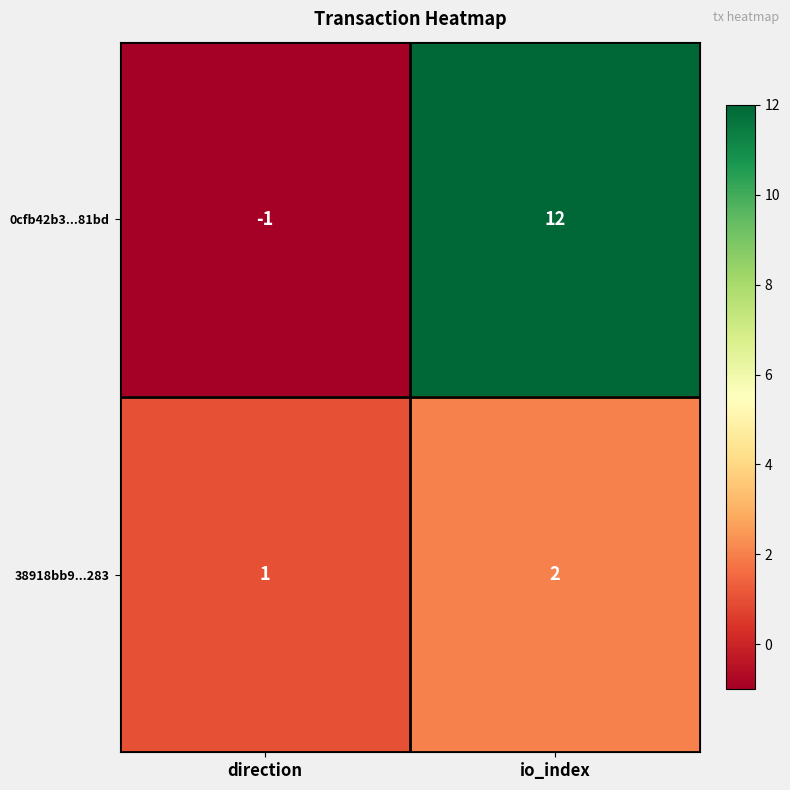

What is the sum of the 38918bb9...283 values at direction and io_index?

3